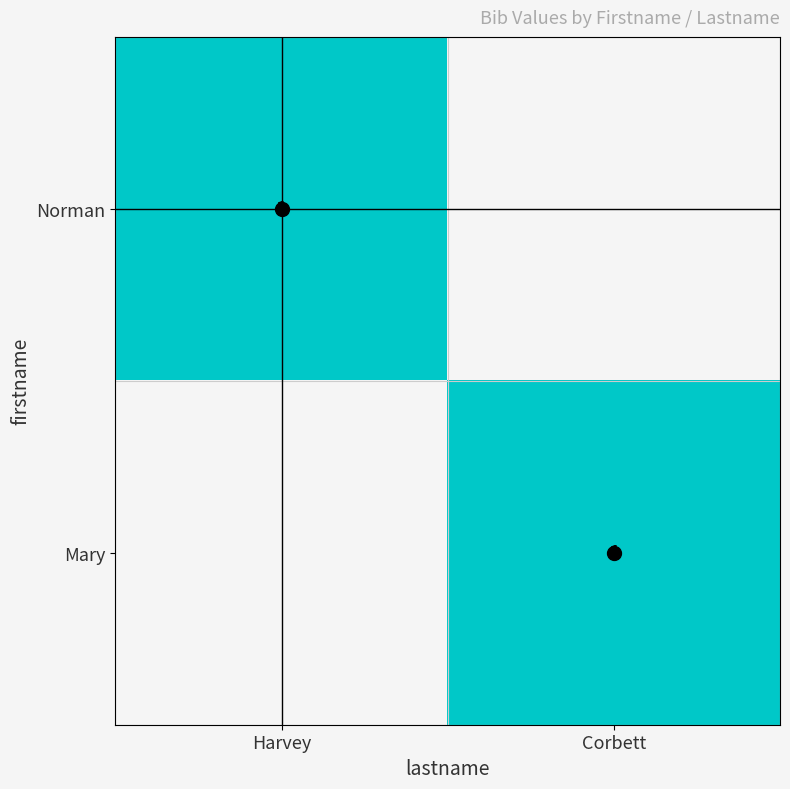

Is it true that Norman equals 1 at Harvey?

True